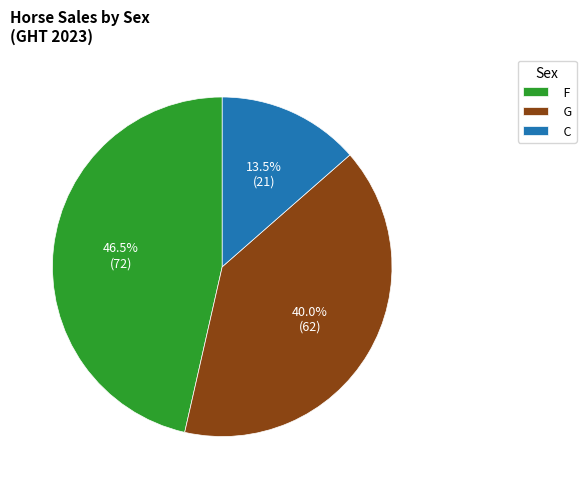

Do C and F together represent more than half of the pie?

Yes